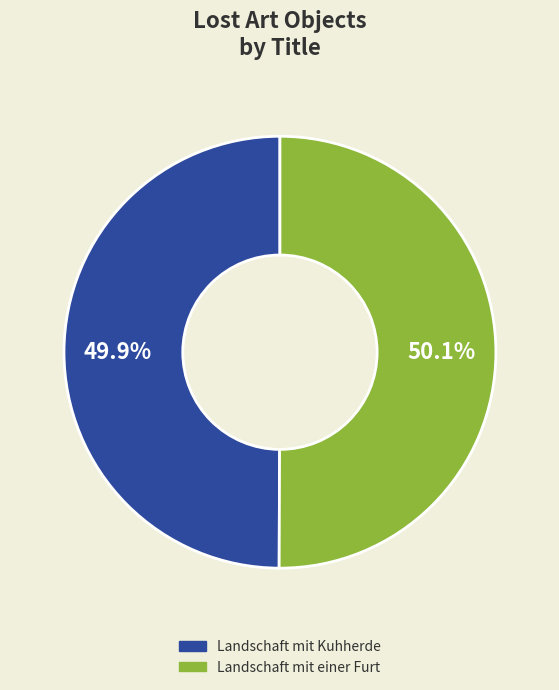

How many segments does this pie chart have?

2